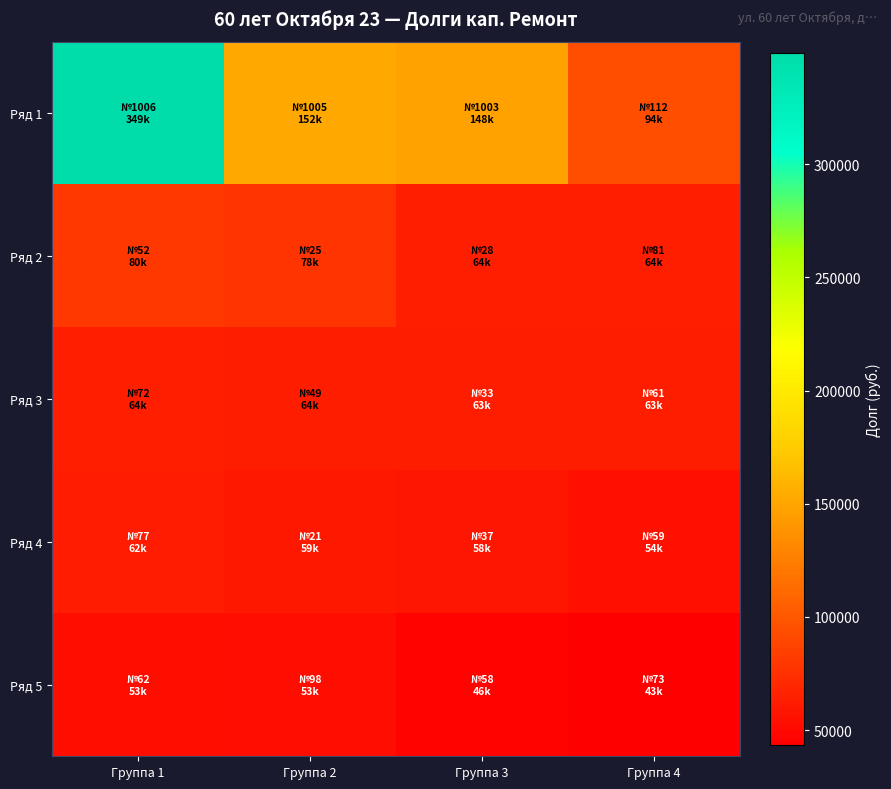

Which has a higher value, Группа 1 or Группа 3?

Группа 1